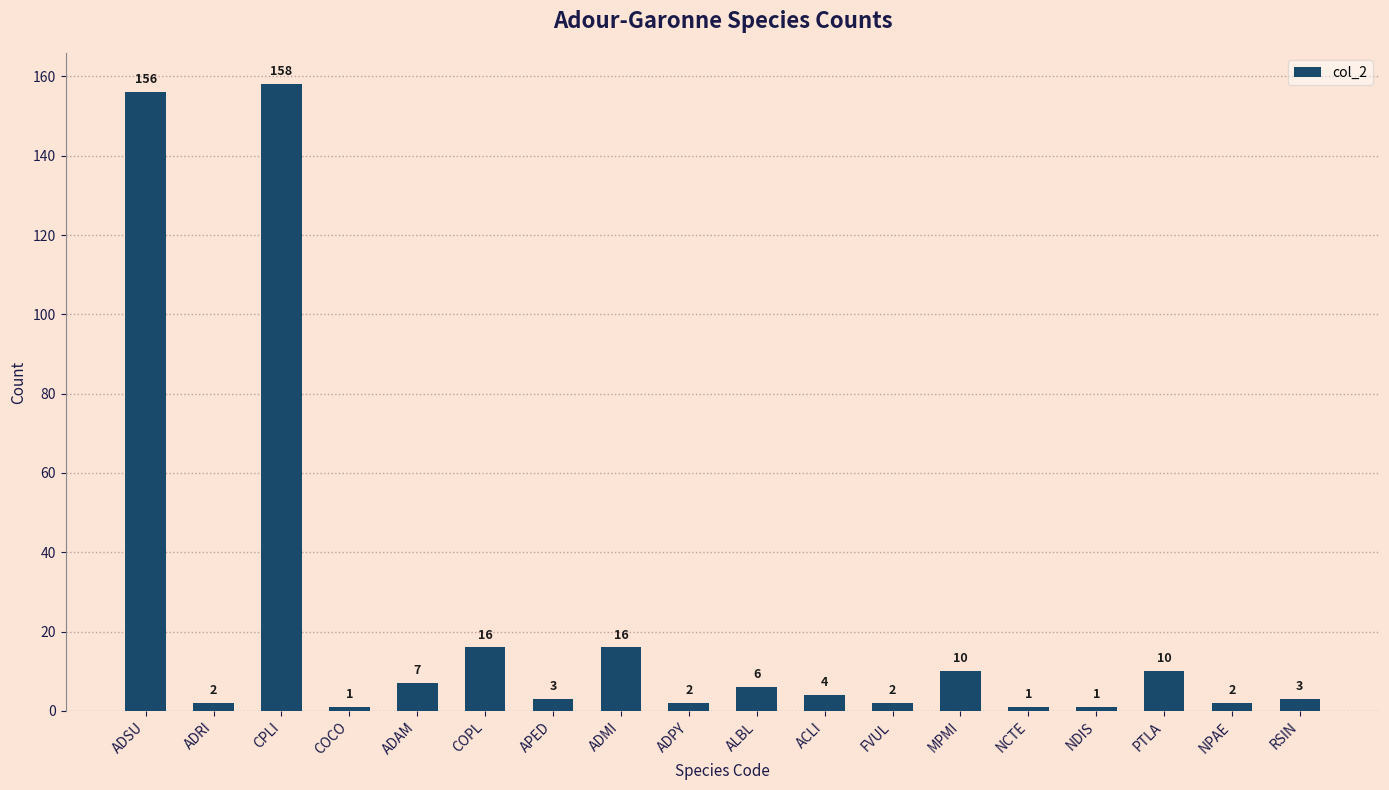

What is the smallest value displayed?

1